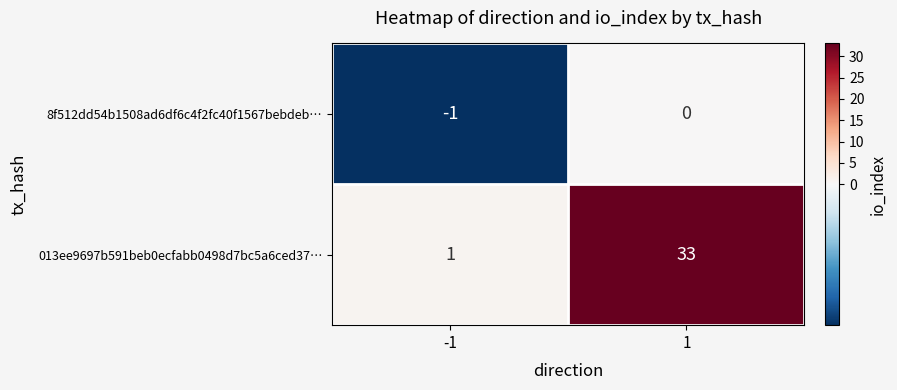

Which series has the largest total across all categories?

013ee9697b591beb0ecfabb0498d7bc5a6ced37…